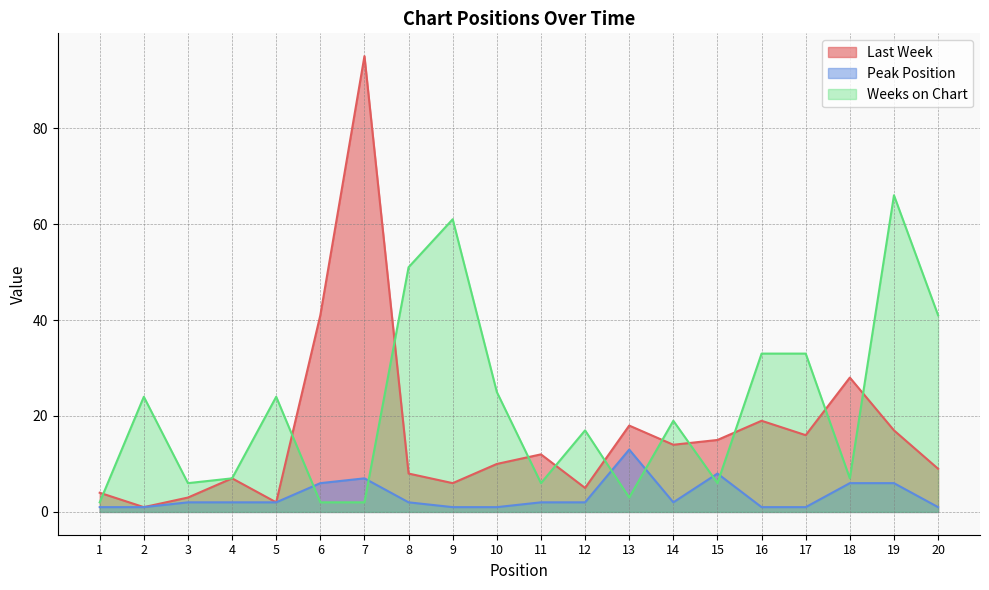

Between which two adjacent categories do Last Week and Weeks on Chart first intersect?

1 and 2